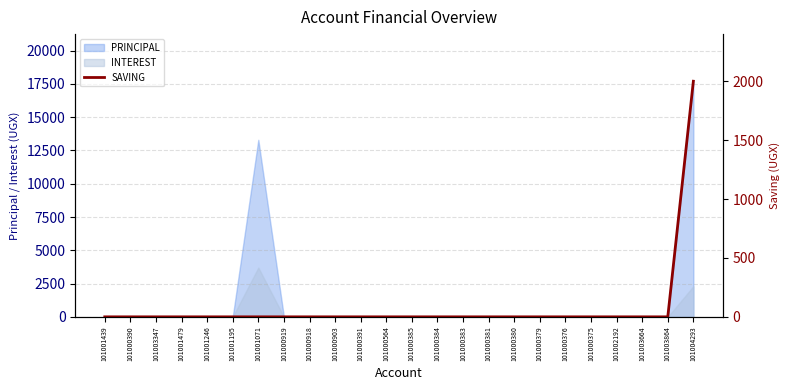

What position from the left is 101000385?

13